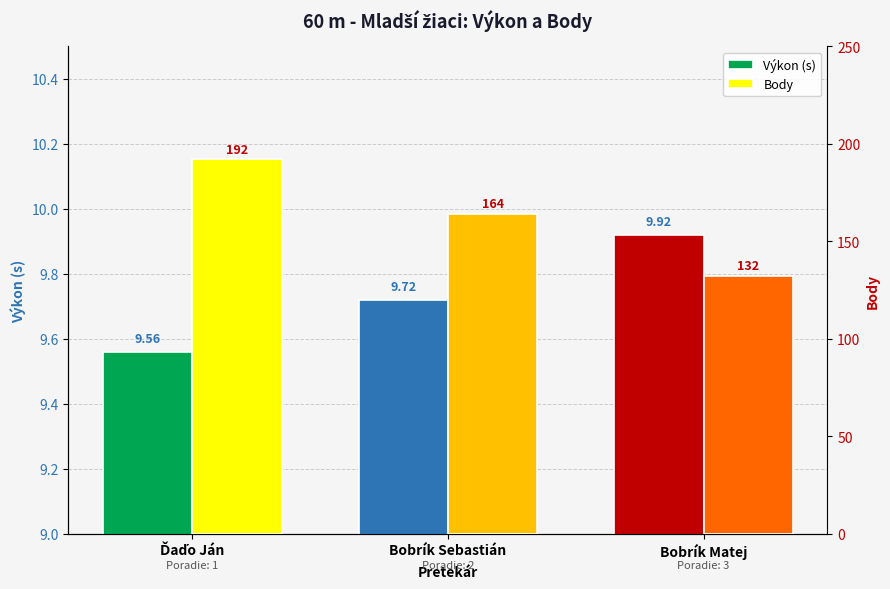

True or false: Body has a value of 164.0 at Bobrík Sebastián.

True